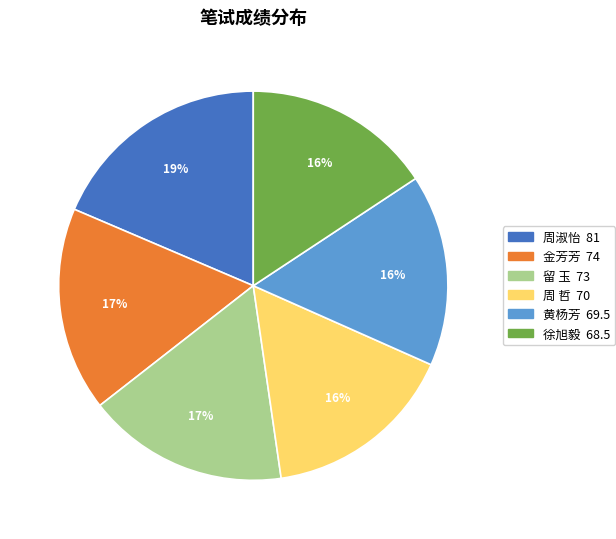

To the nearest percent, what percentage of the pie is 周淑怡?

19%